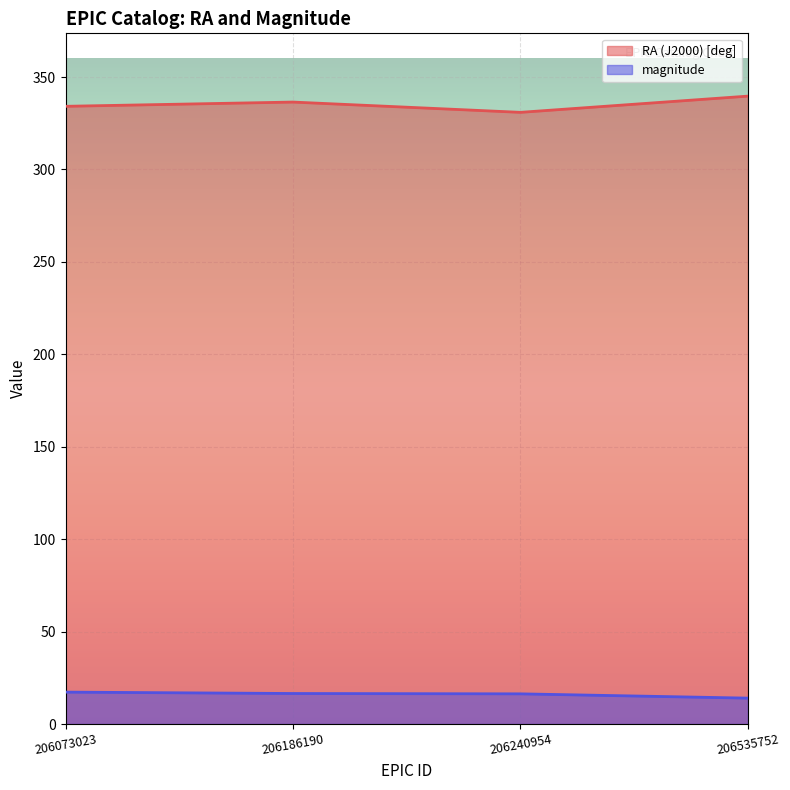

Reading left to right, what are all the values shown in this chart?

RA (J2000) [deg]: 206073023=334.2	206186190=336.5	206240954=330.9	206535752=339.7
magnitude: 206073023=17.3	206186190=16.5	206240954=16.3	206535752=14.0